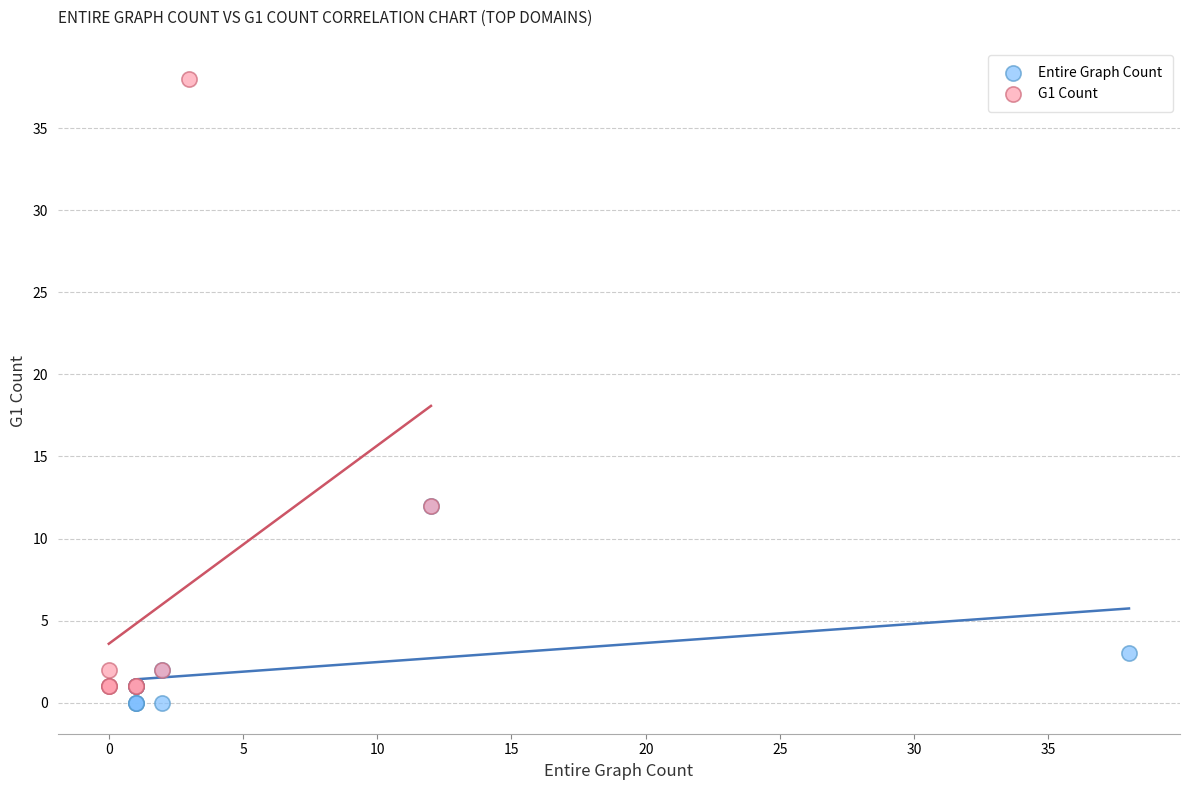

Which series has the largest Y range (max minus min)?

G1 Count